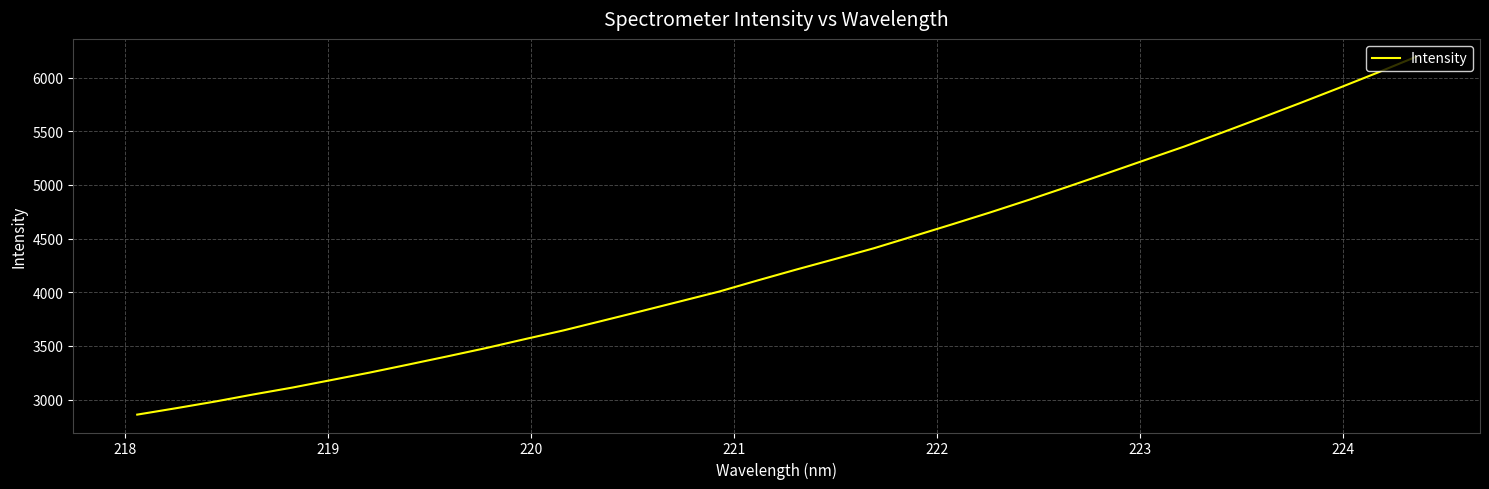

What is the smallest value displayed?

2860.5